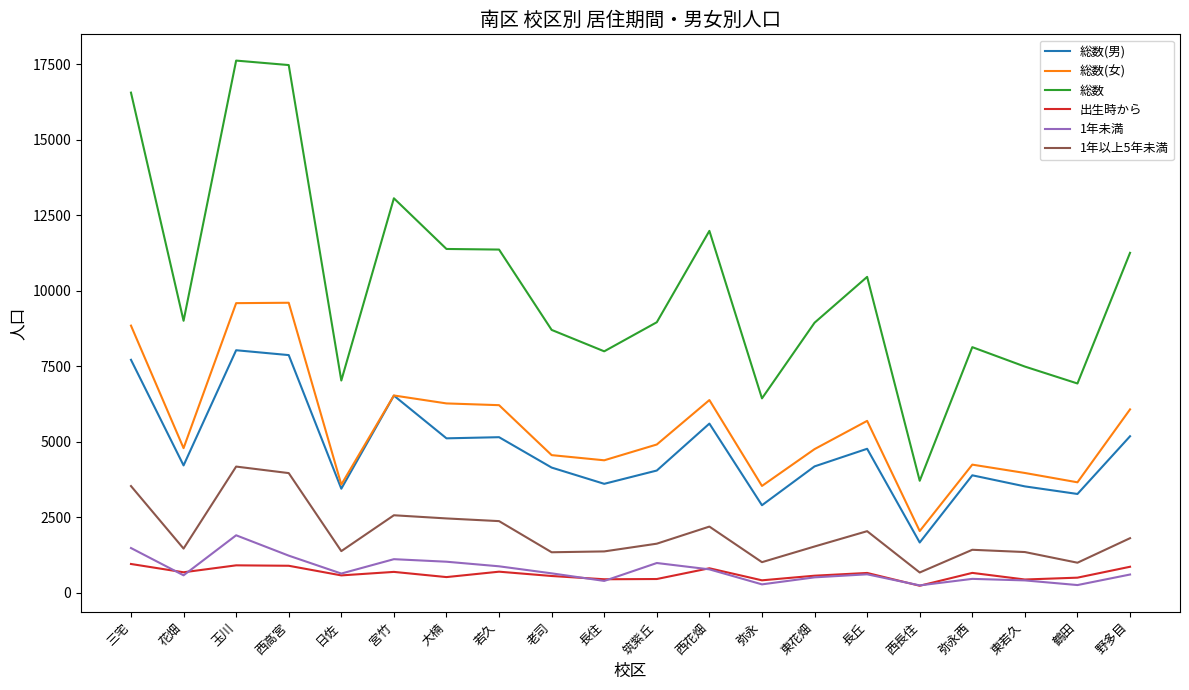

True or false: 総数(男) has a value of 1891 at 三宅.

False